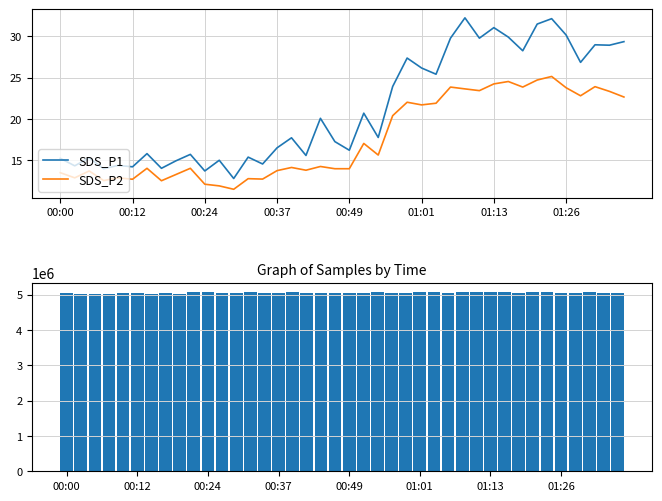

The SDS_P1 series shows 7.7 at 01:01. True or false?

False